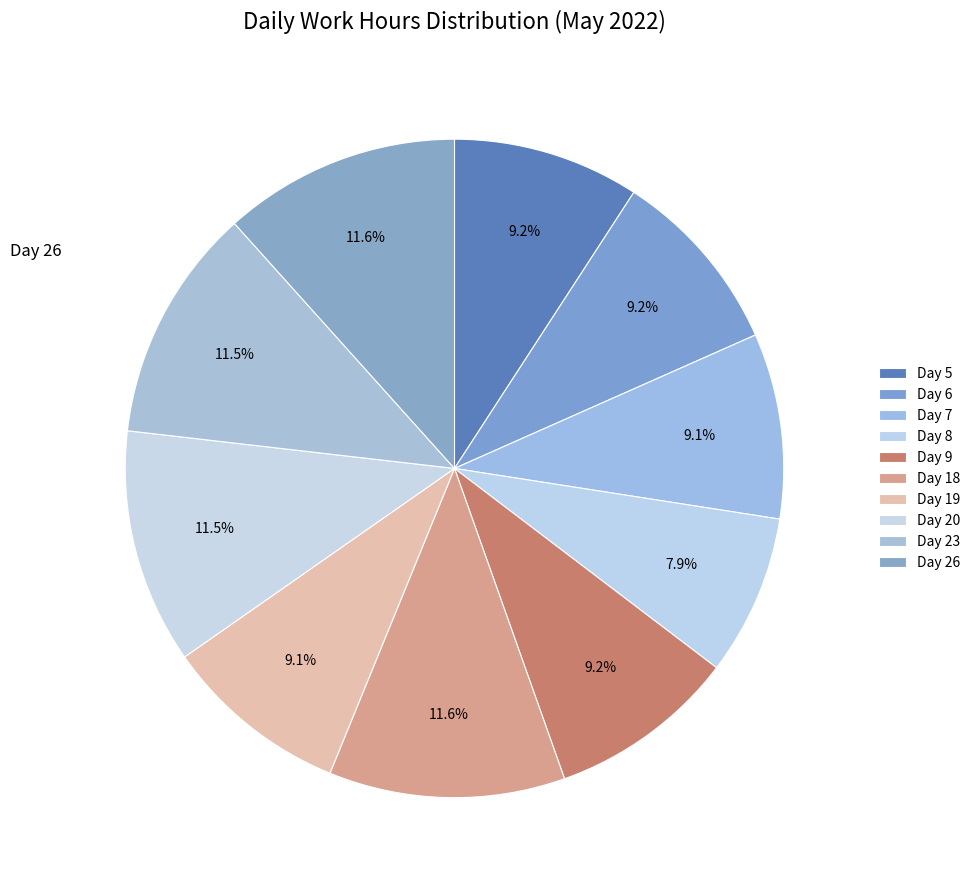

Count the number of slices in the pie.

10